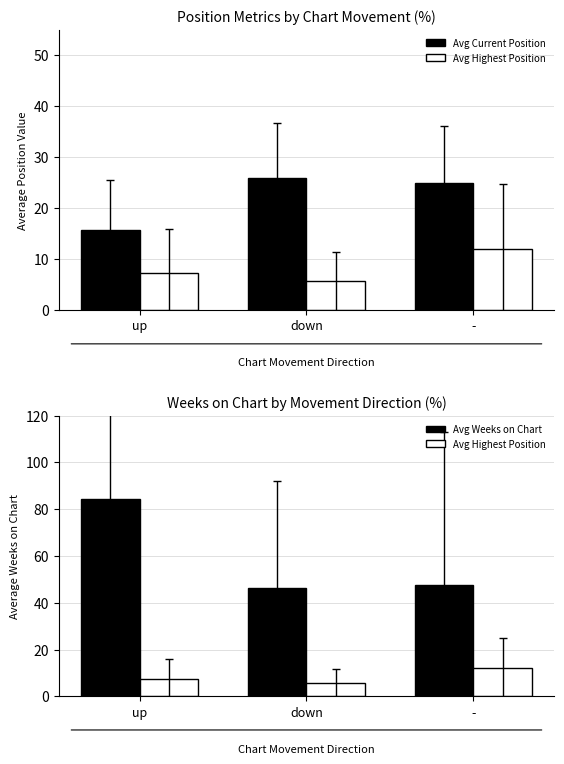

What is the difference between the Avg Current Position values at down and up?

10.3